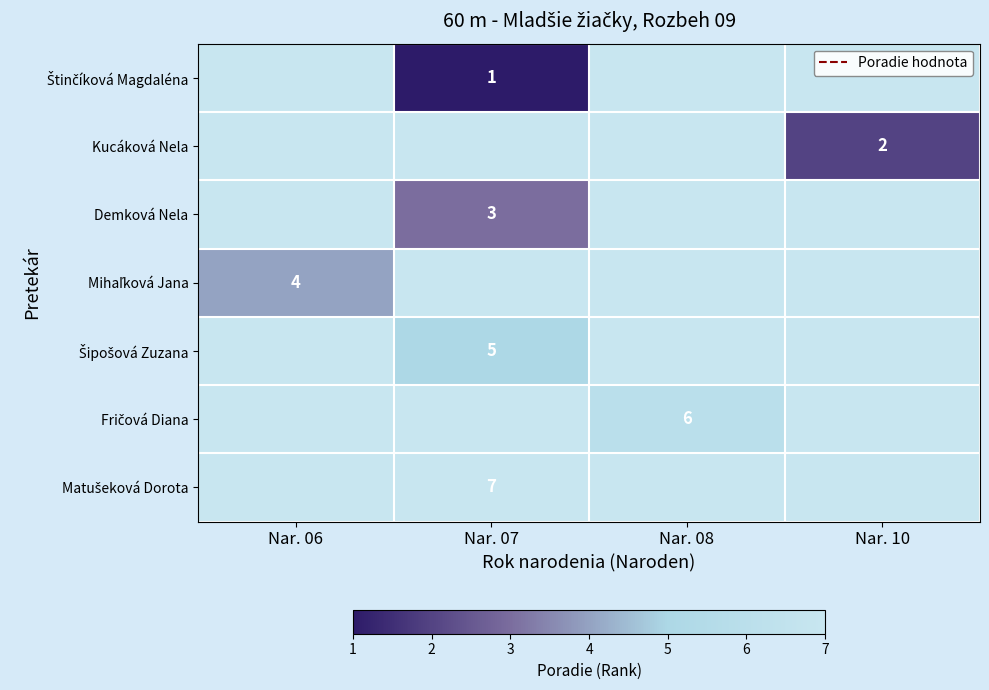

Count the number of categories in the chart.

4